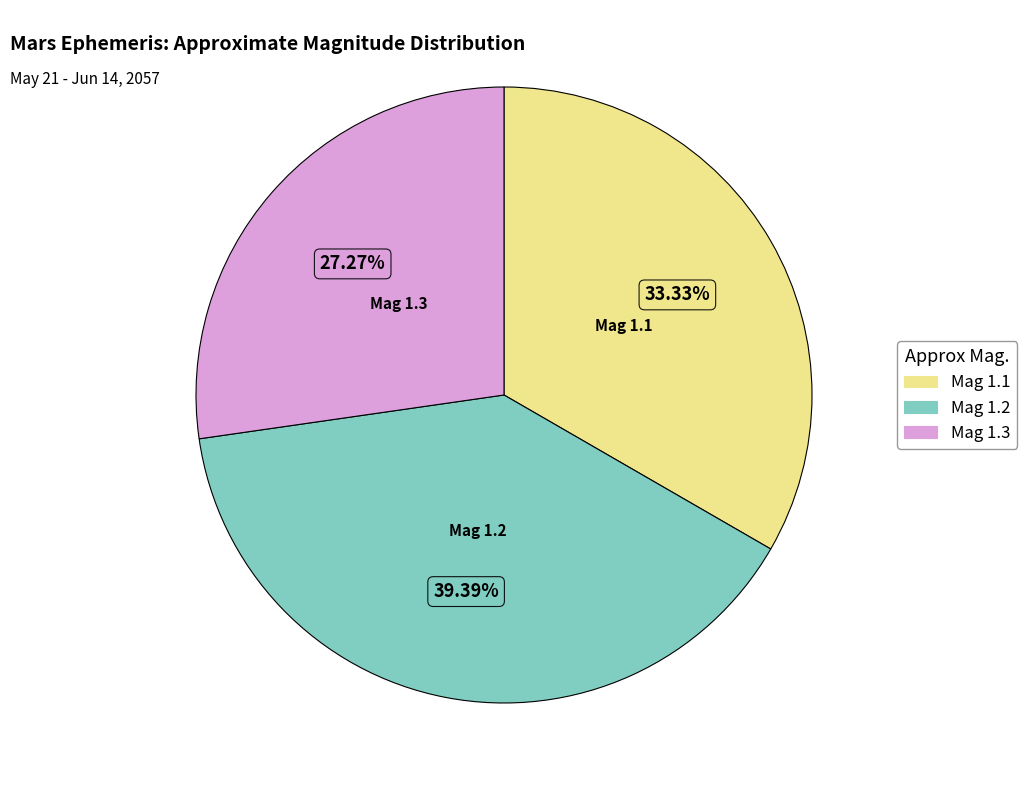

Count the number of slices in the pie.

3